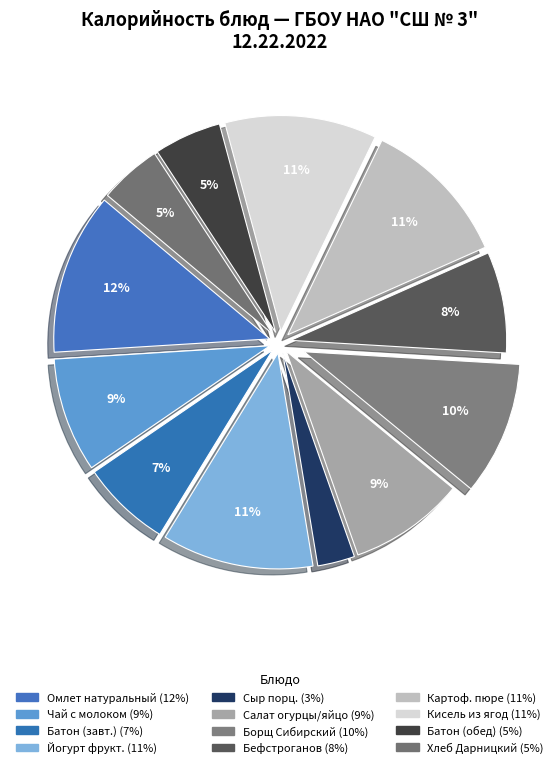

Count the number of slices in the pie.

12